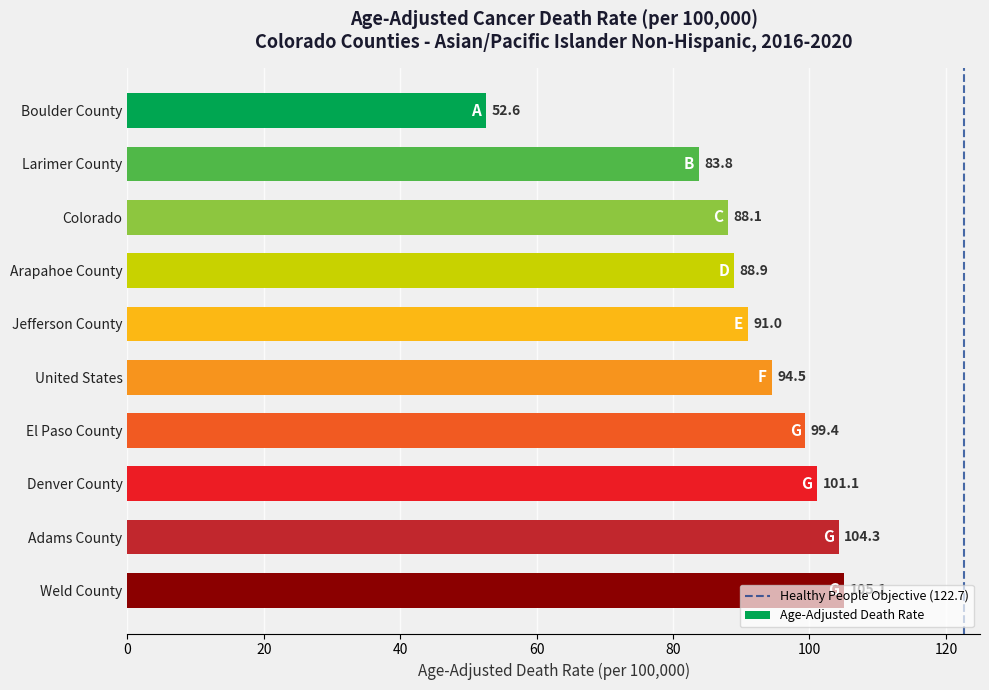

What is the average value?

90.9